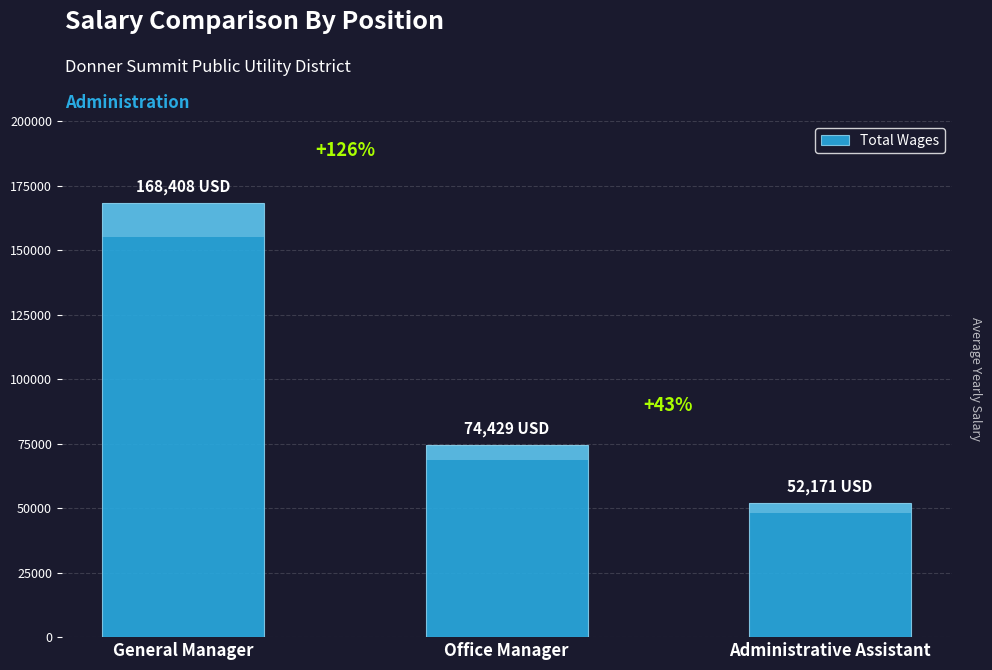

What is the sum of the values at General Manager and Office Manager?

242837